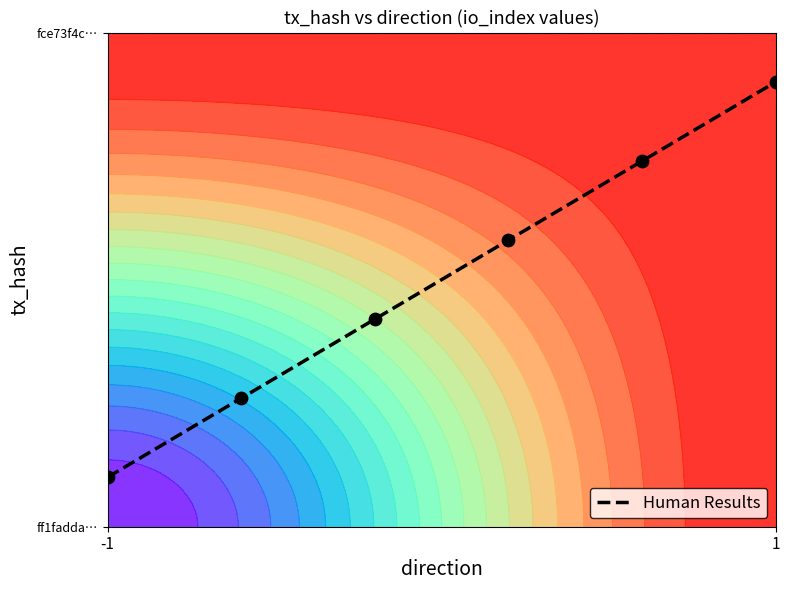

Read the value at -1.

0.1